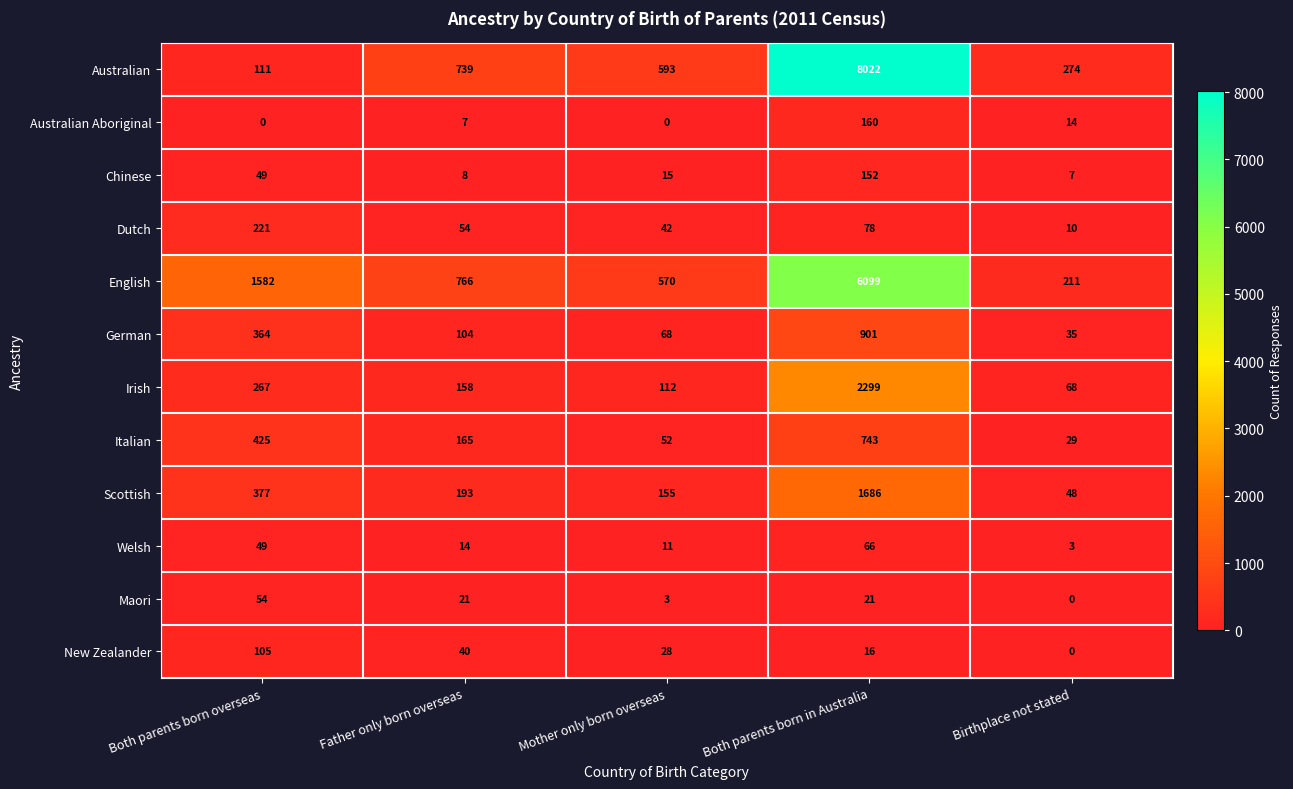

The value of Australian at Mother only born overseas is 339. True or false?

False